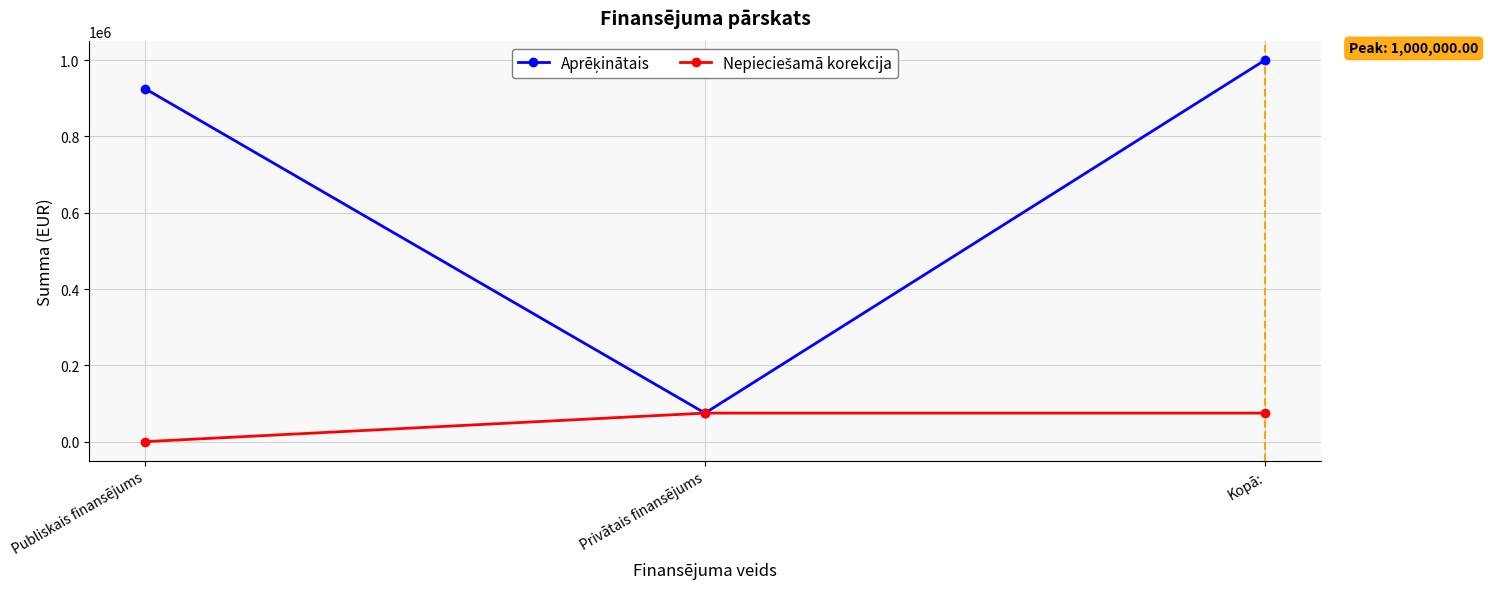

What position from the right is Publiskais finansējums?

3